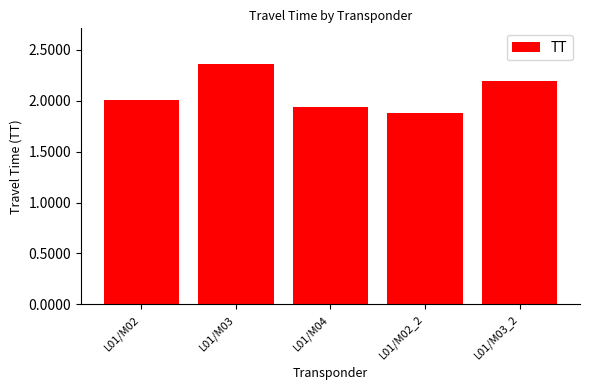

The chart shows a value of 1.9 at L01/M02_2. True or false?

True